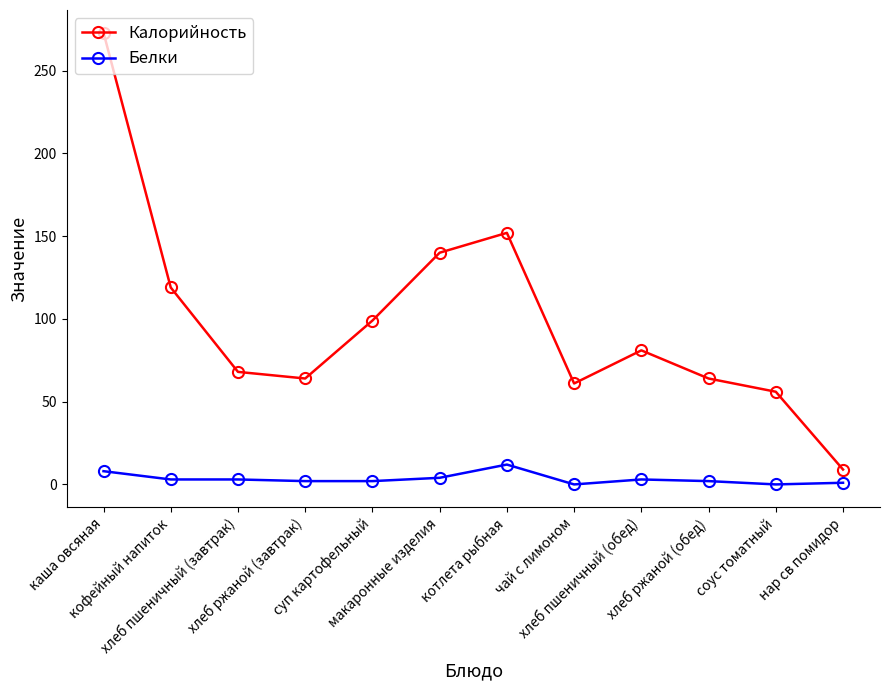

In Калорийность, how many points are higher than both neighbors (excluding endpoints)?

2